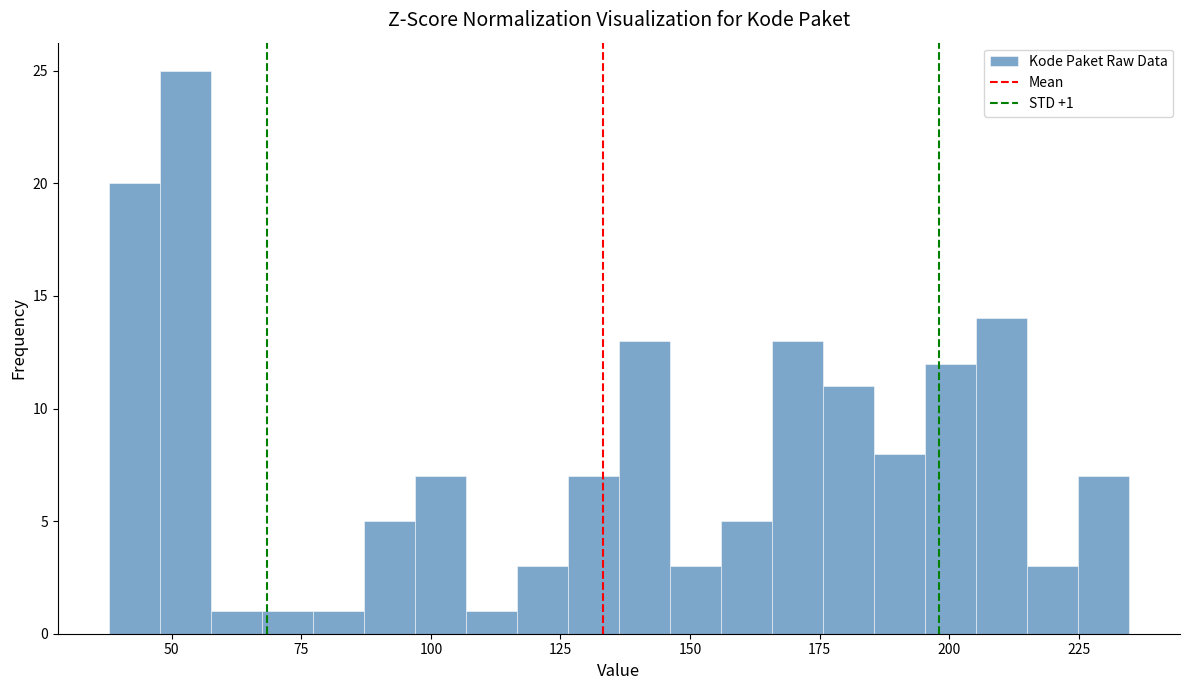

Read against the x-axis, roughly where is the centre of the tallest bar?

55